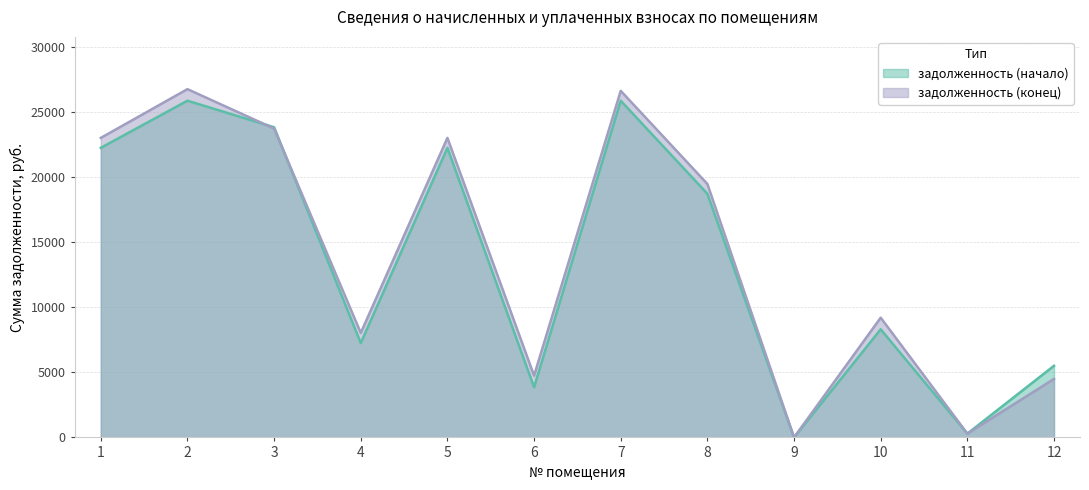

Where is задолженность (конец) nearest to the value 13371?

10